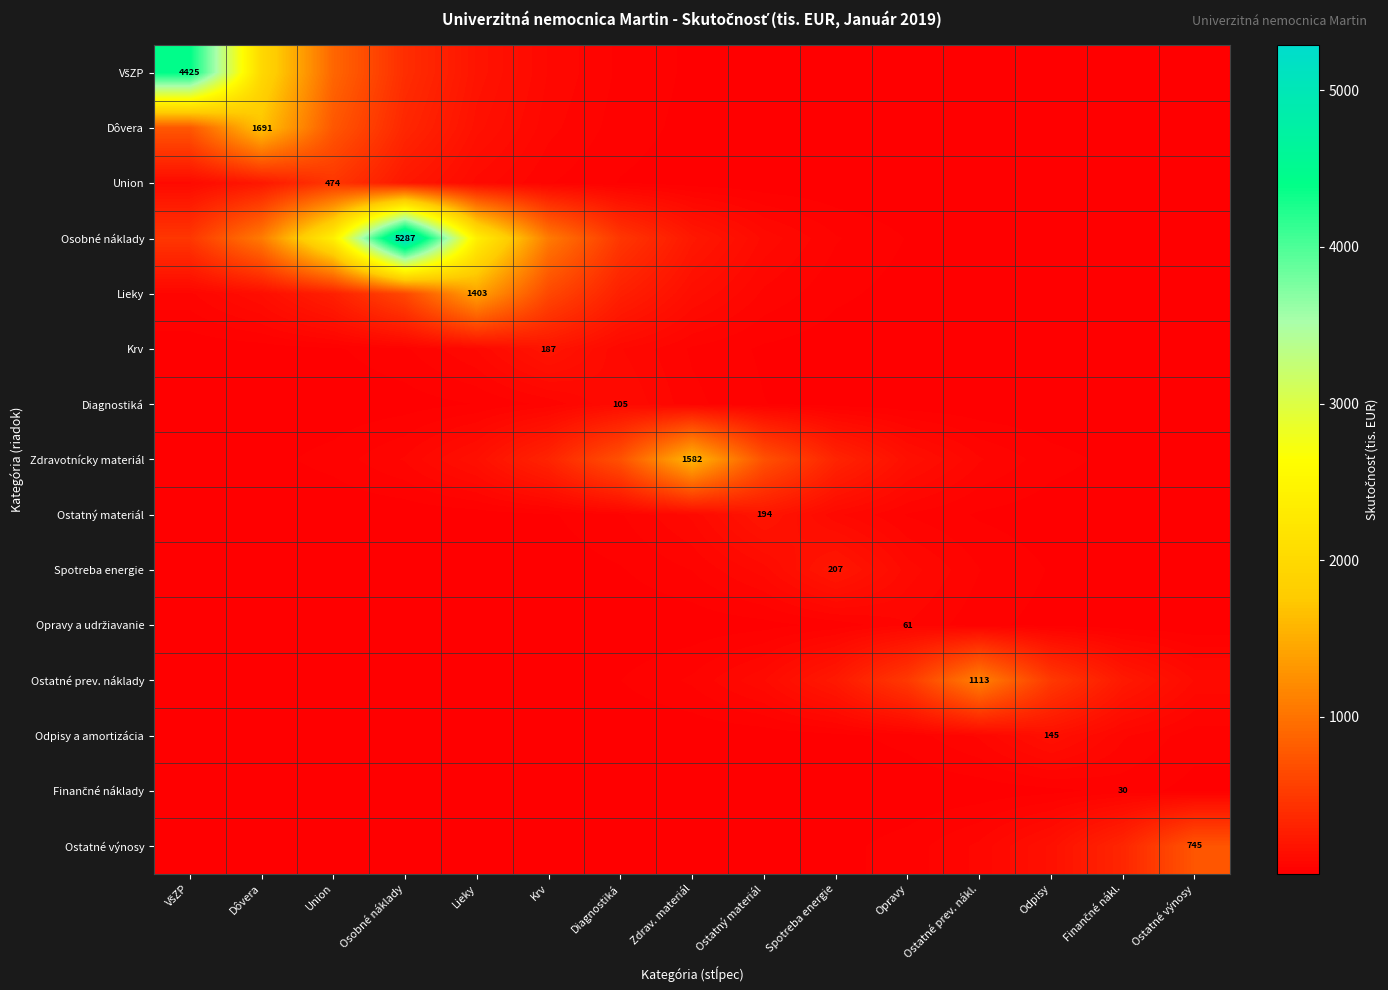

The Ostatné prev. náklady series shows 45.4 at Zdrav. materiál. True or false?

True